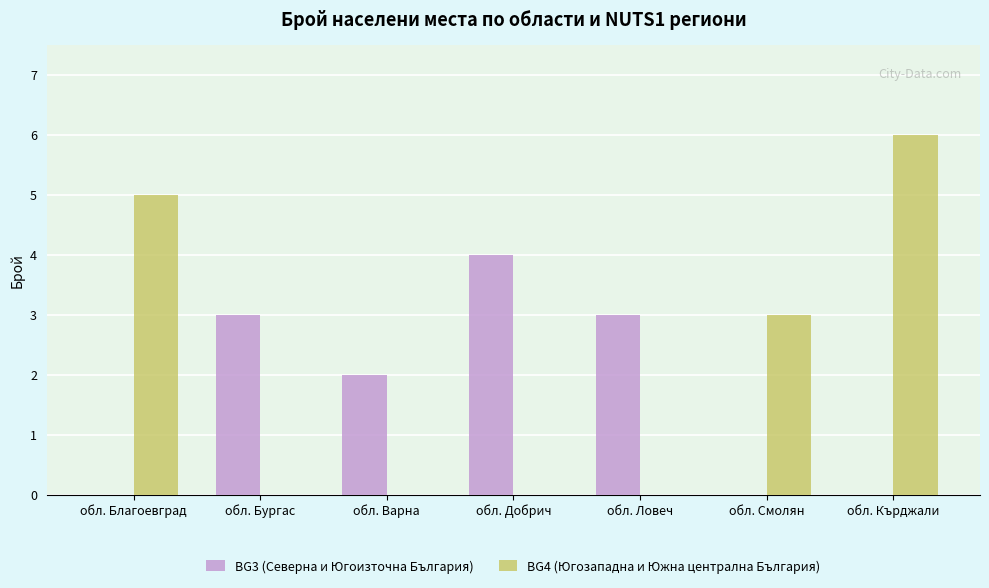

How many groups of bars are there?

7